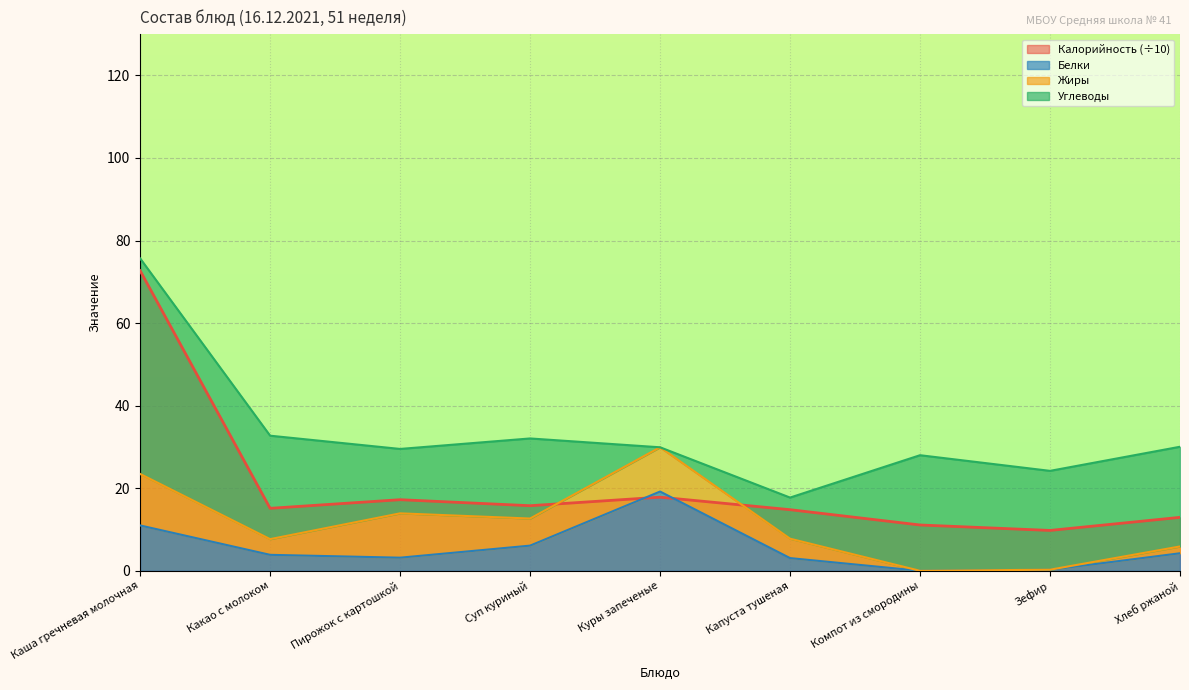

At how many categories does at least one series exceed 4?

9